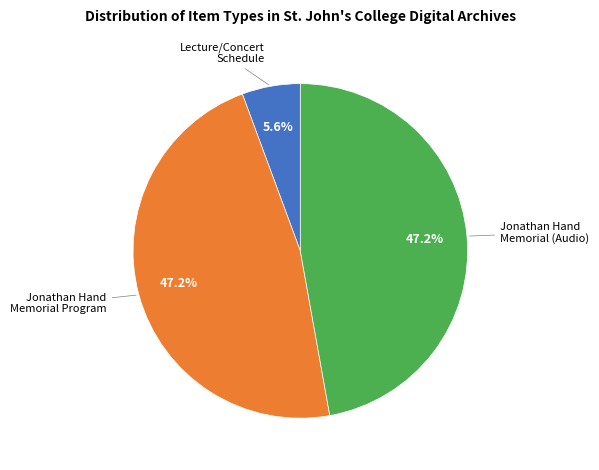

To the nearest percent, what is the average slice percentage?

33%